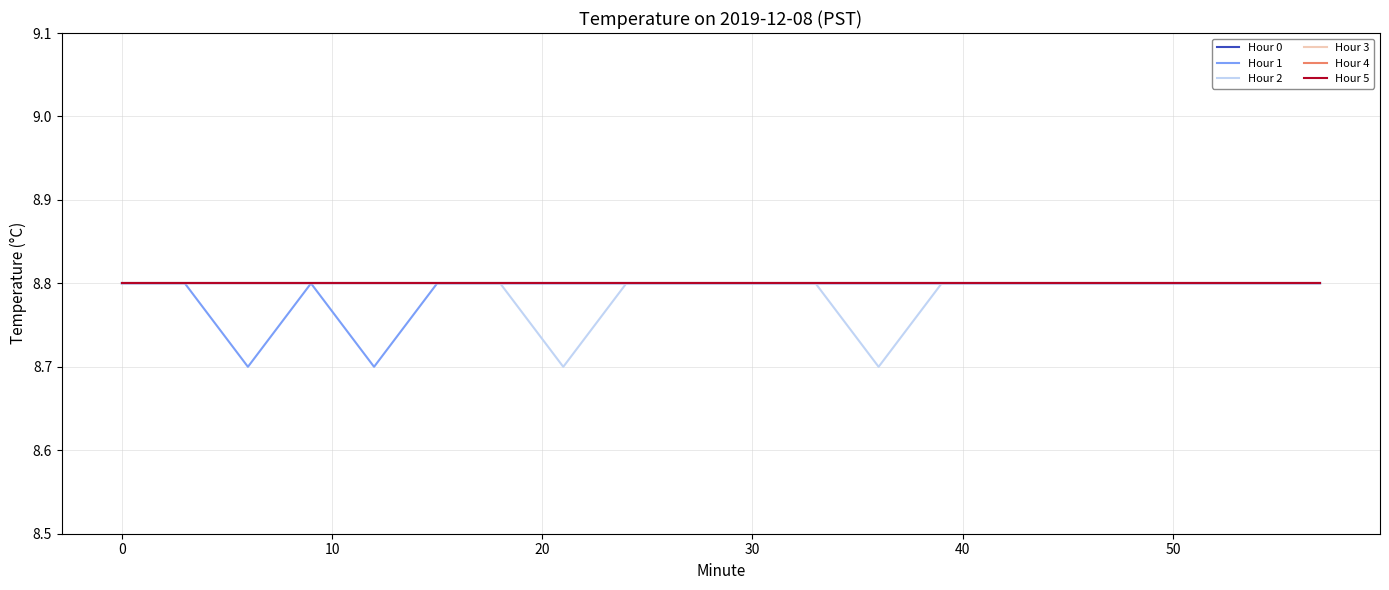

Count the Hour 2 values in the range 8 to 9.

20